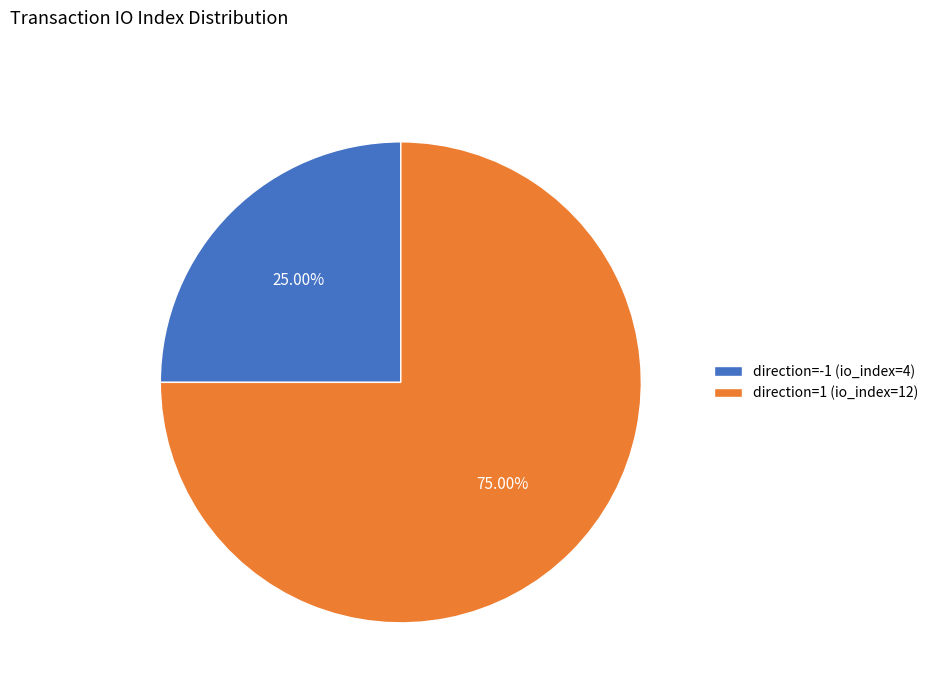

To the nearest percent, what portion does direction=1 (io_index=12) represent?

75%